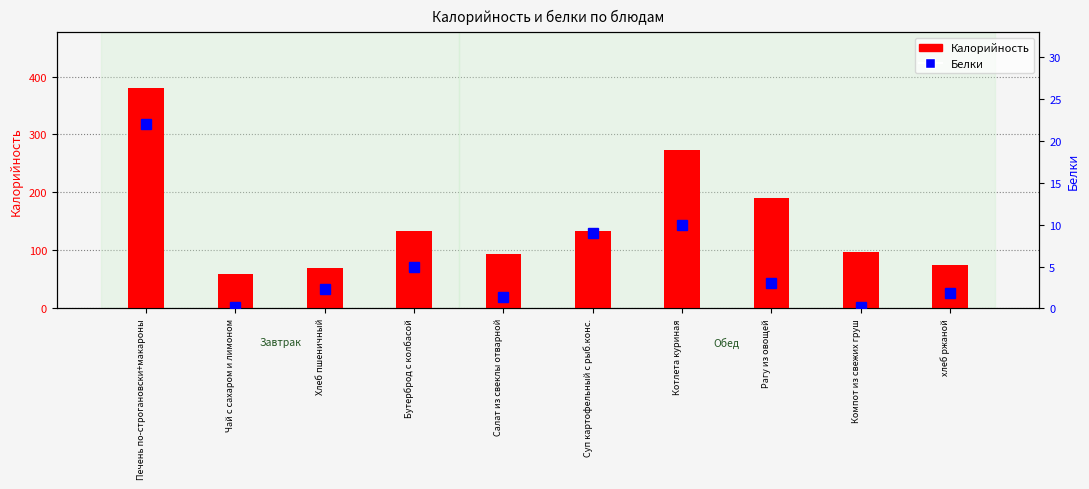

Reading left to right, list all the values displayed in this chart.

Калорийность: 381.0	60.0	70.1	134.0	93.0	134.0	273.0	190.0	98.0	75.0
Белки: 22.0	0.2	2.4	5.0	1.4	9.0	10.0	3.0	0.2	1.9